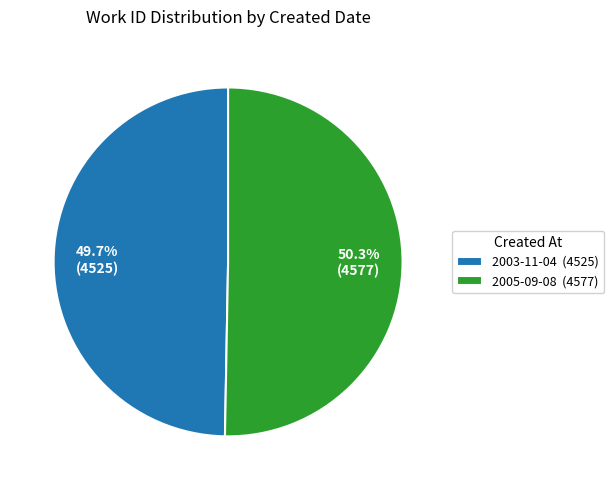

Combined, what portion of the pie is 2005-09-08 and 2003-11-04?

100.0%